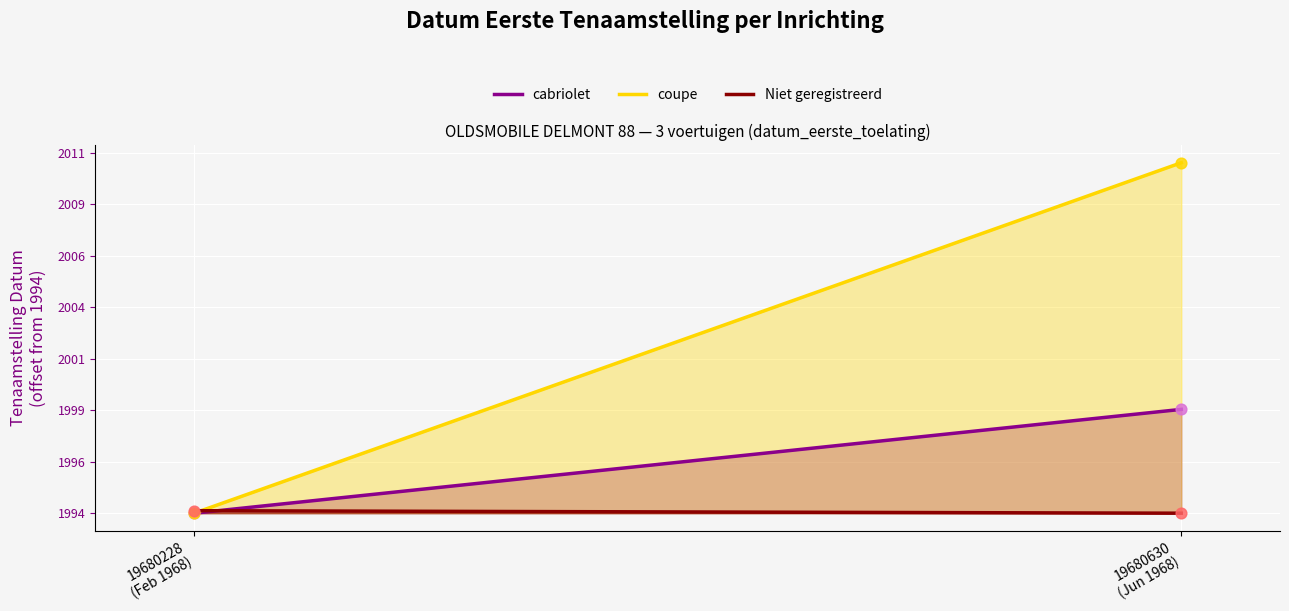

Which series reaches the maximum Y coordinate?

coupe